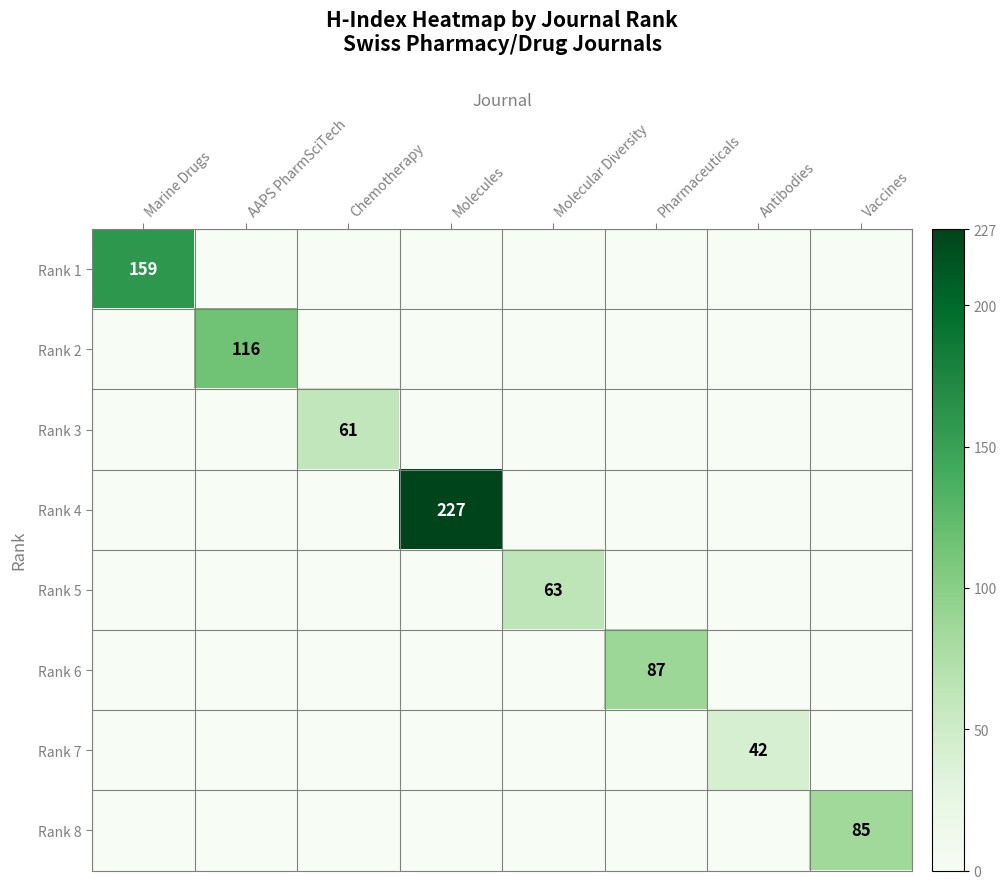

The Rank 4 series shows 227 at Molecules. True or false?

True